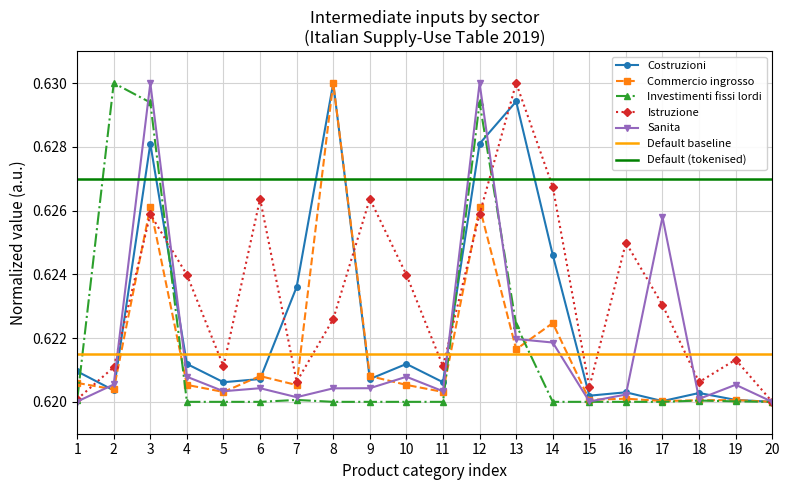

How many data points does each series have?

20